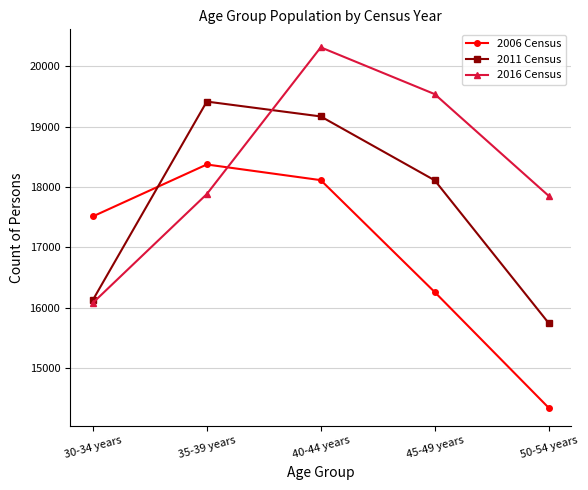

The 2011 Census series shows 5672 at 40-44 years. True or false?

False